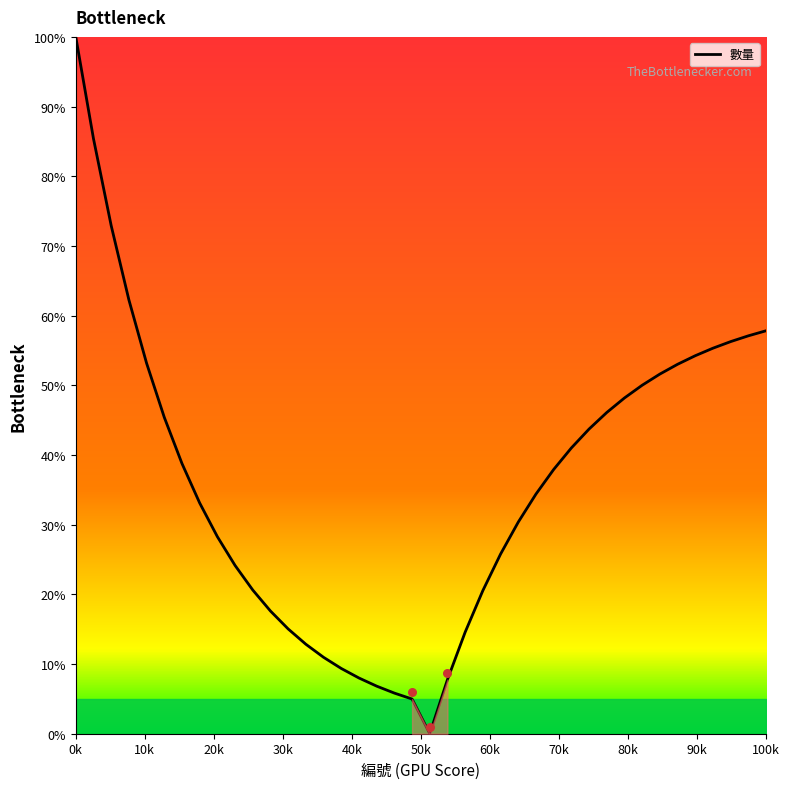

The value of 數量 at 100k is 34.8. True or false?

False